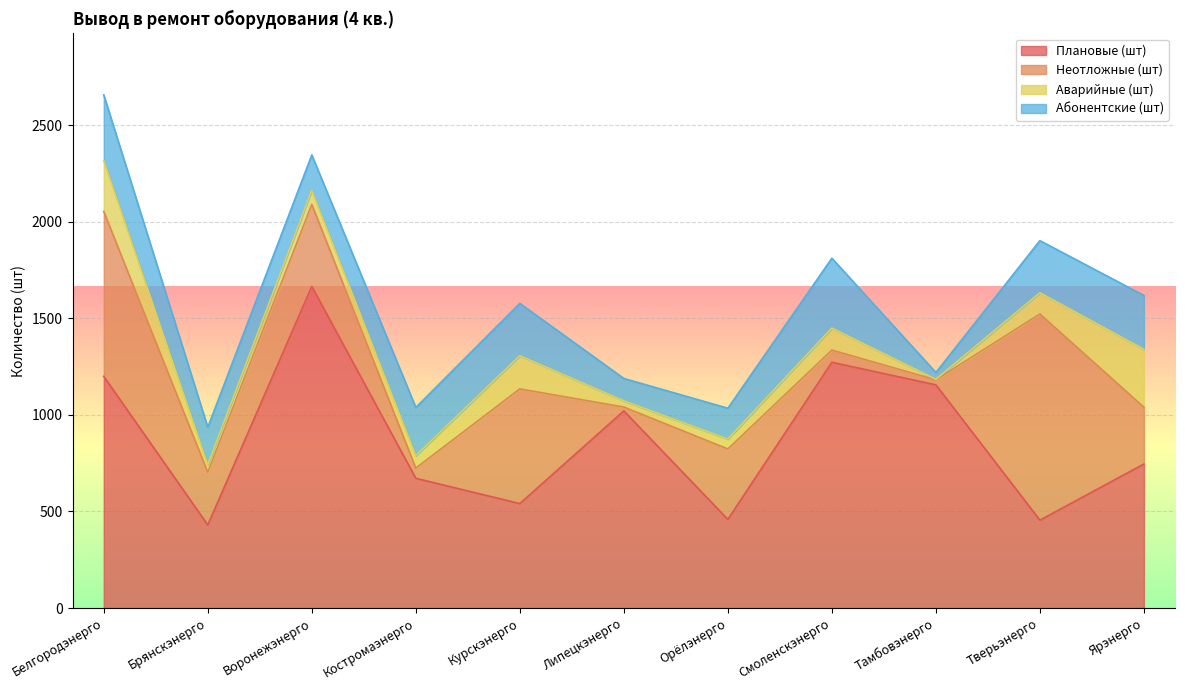

Read the Плановые (шт) value at Тверьэнерго, to the nearest 50.

450